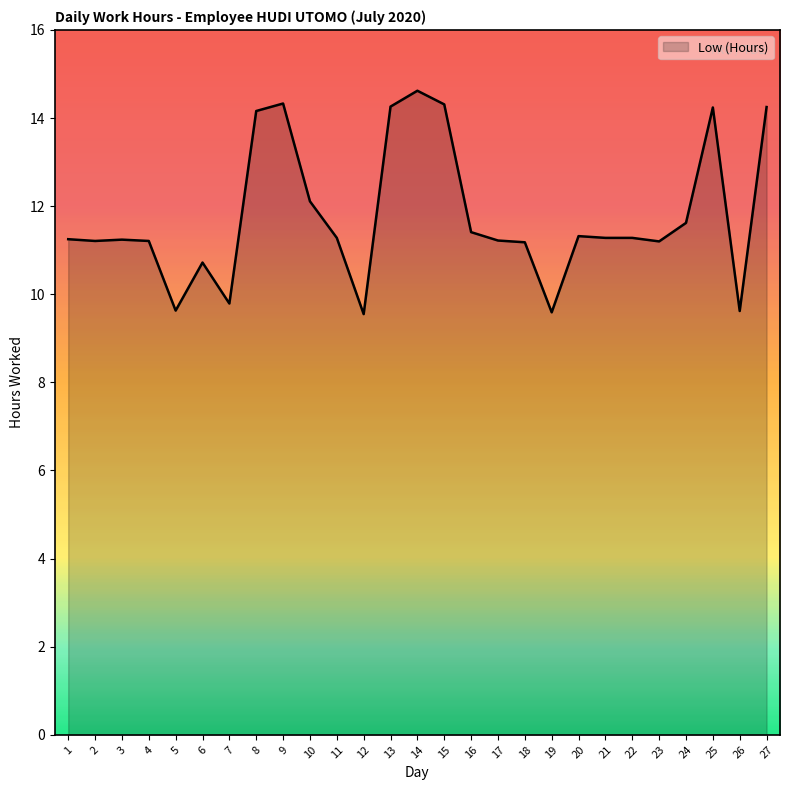

The value at 11 is 5.0. True or false?

False